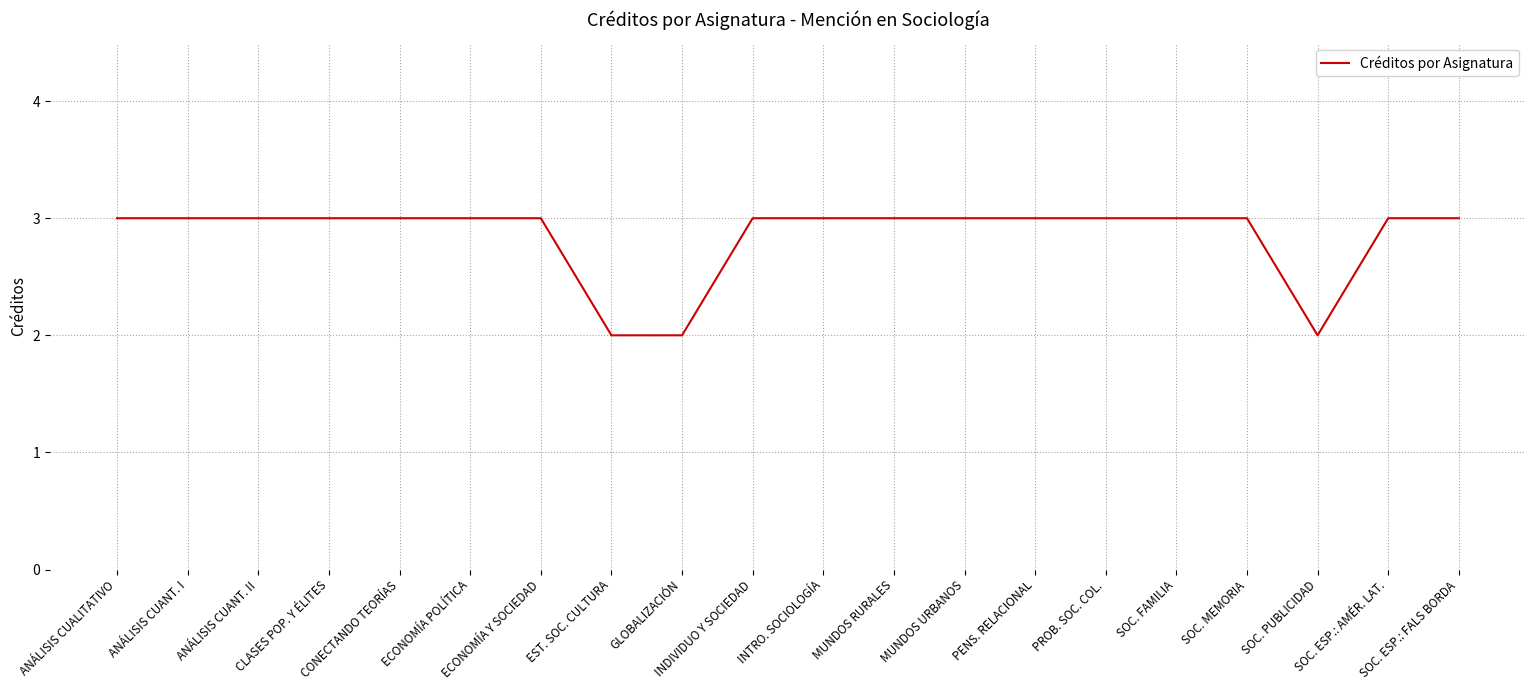

Reading left to right, extract all data points from this chart.

3	3	3	3	3	3	3	2	2	3	3	3	3	3	3	3	3	2	3	3